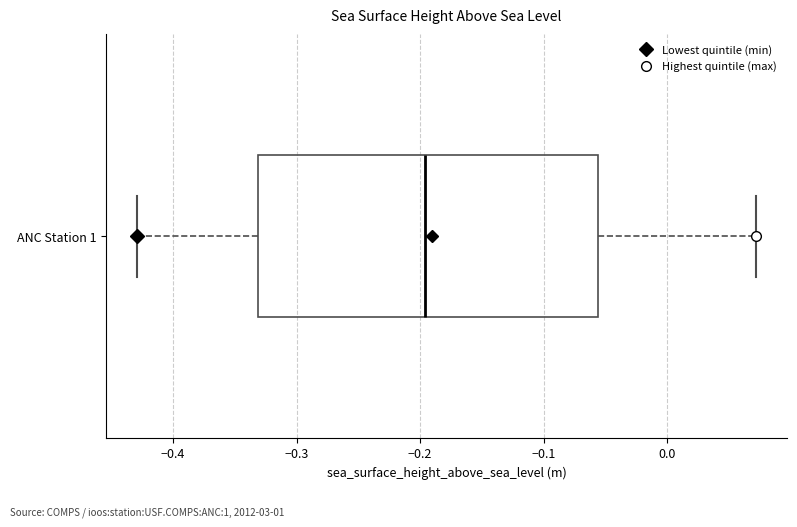

Transcribe this box plot: give where the median line is, the range the box spans, and where the two whiskers end, as read against the x-axis. The values are not printed on the chart, so give them approximately, as read against the axis.

median -0.20, box -0.33 to -0.06, whiskers -0.43 to 0.07